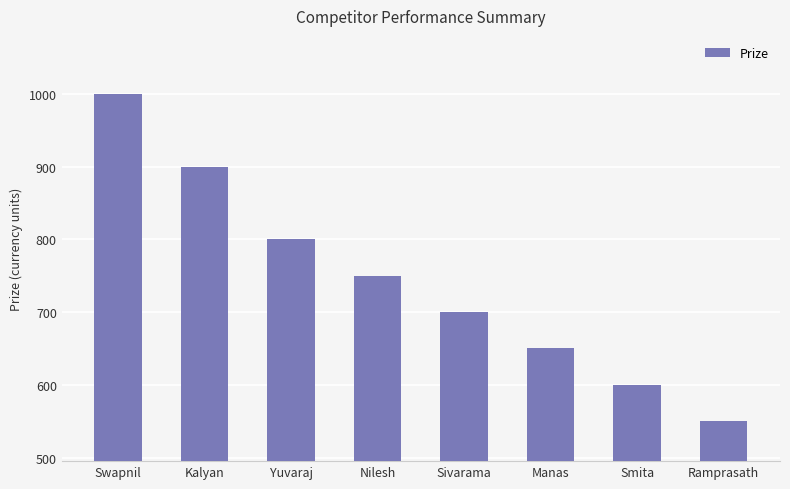

What position from the right is Ramprasath?

1